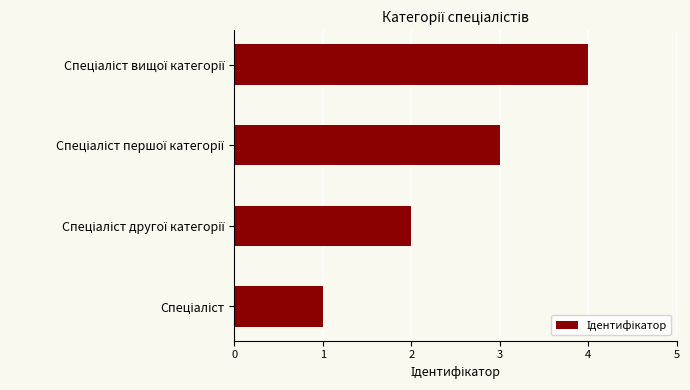

What is the difference between the maximum and minimum values?

3